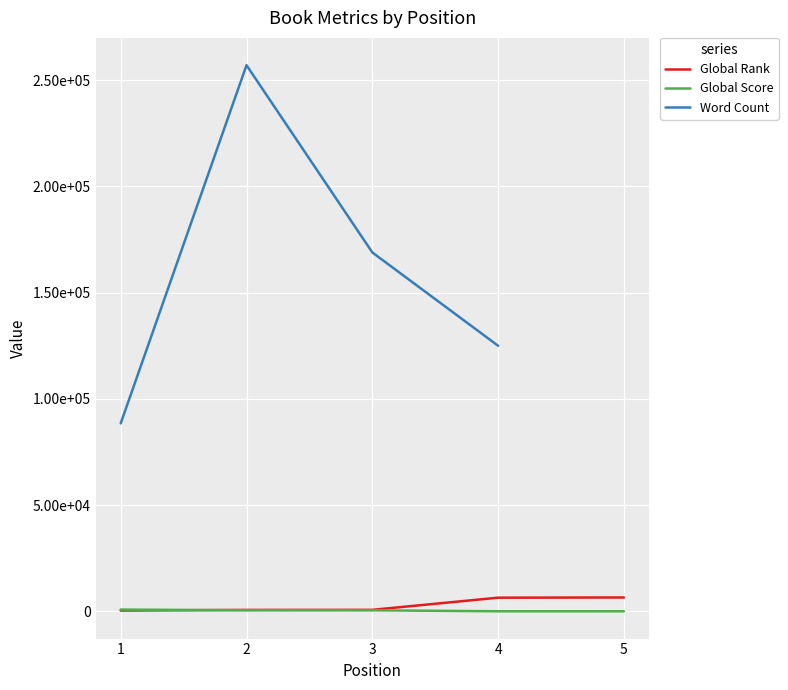

Is it true that Word Count equals 168923.0 at 3?

True